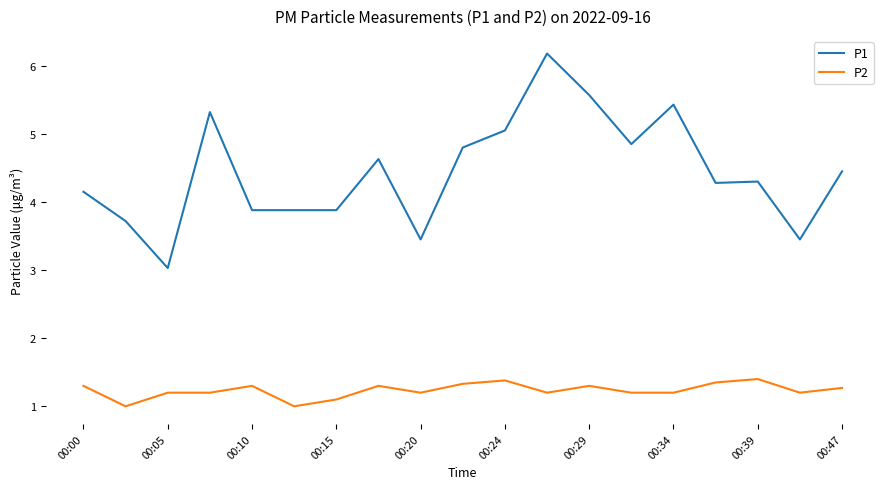

What is the difference between the maximum and minimum values in the P2 series?

0.4